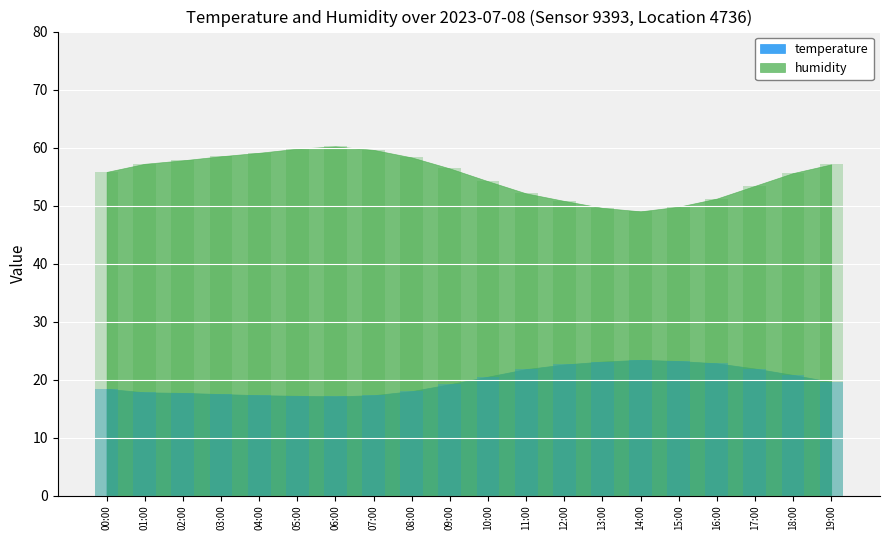

At which category is the sum across all series the highest?

06:00